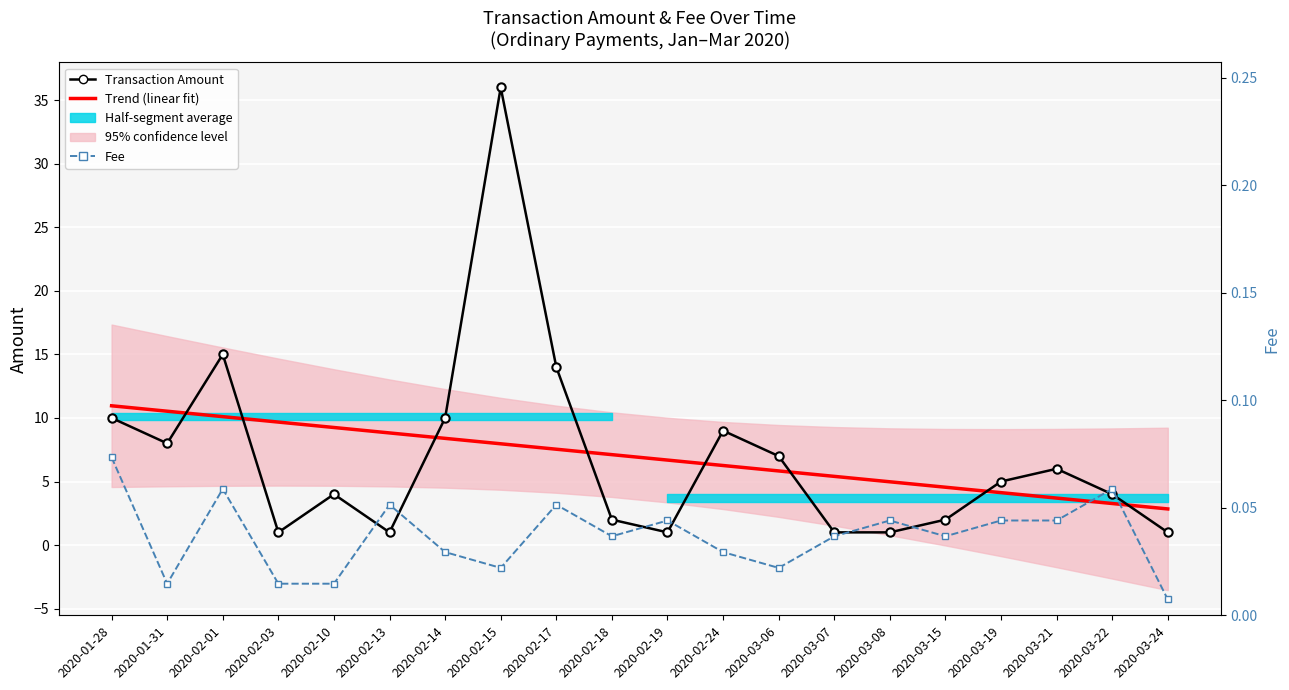

What is the label of the 9th point from the left?

2020-02-17